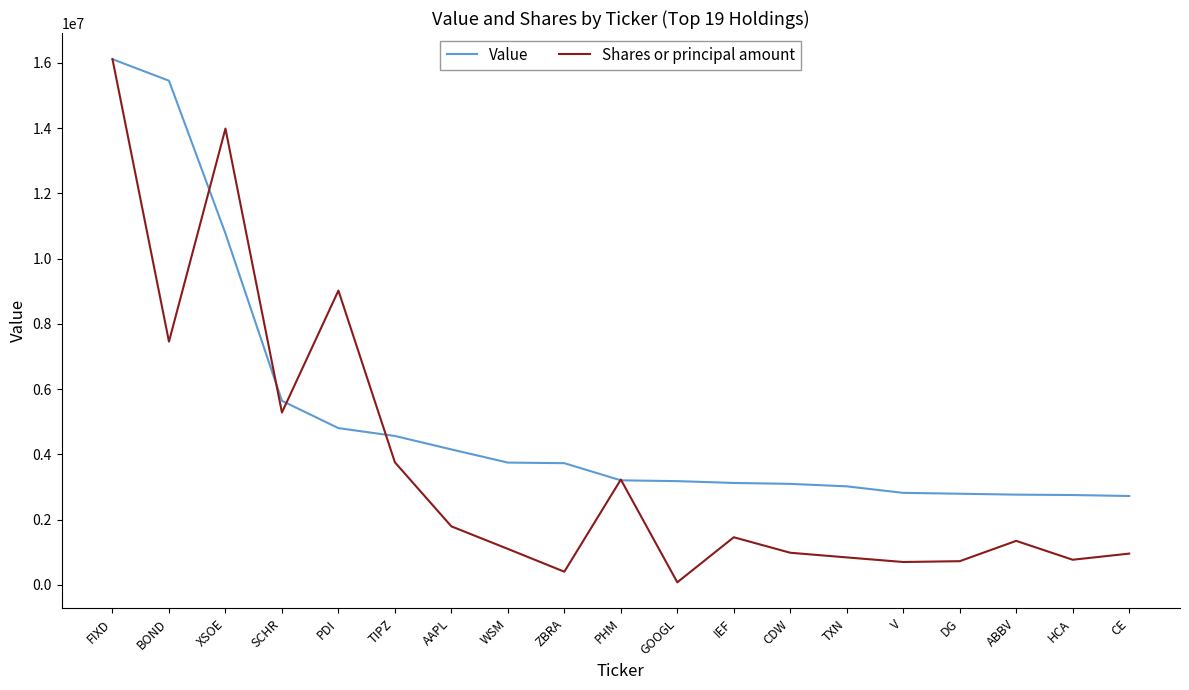

What are all the series names shown in the legend?

Value, Shares or principal amount